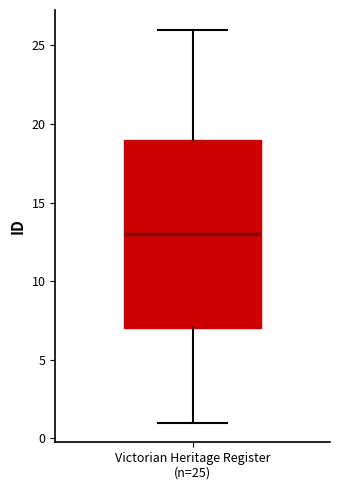

Transcribe this box plot: give where the median line is, the range the box spans, and where the two whiskers end, as read against the y-axis. The values are not printed on the chart, so give them approximately, as read against the axis.

median 13, box 7 to 19, whiskers 1 to 26